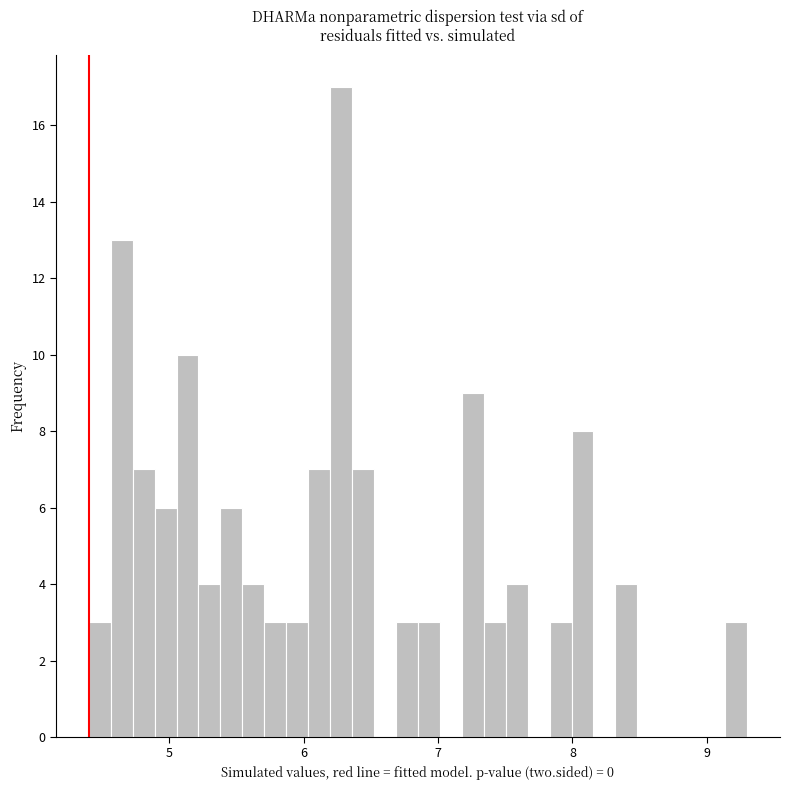

Read against the x-axis, roughly where is the centre of the tallest bar?

6.3